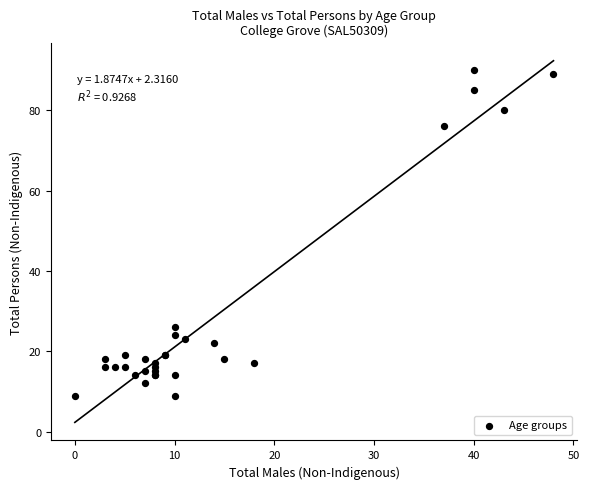

What Y value in the scatter plot is closest to 49?

26